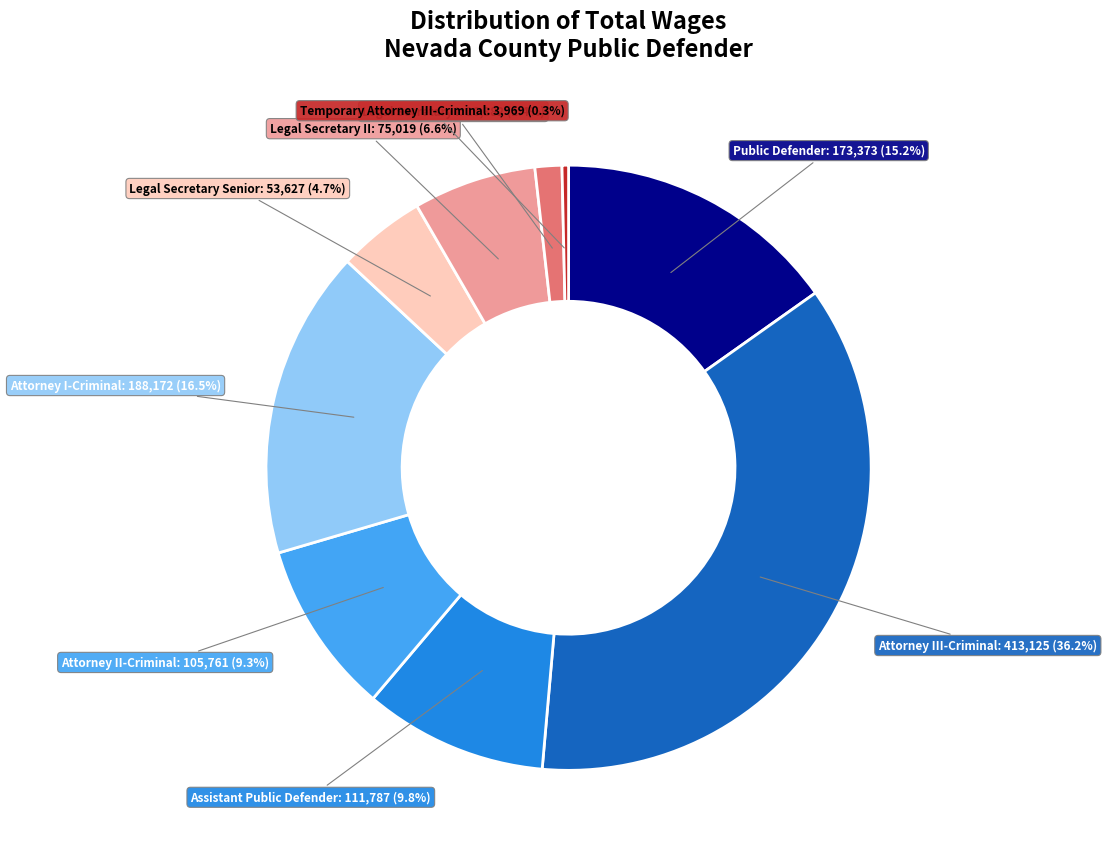

Is there a majority slice in this chart?

No